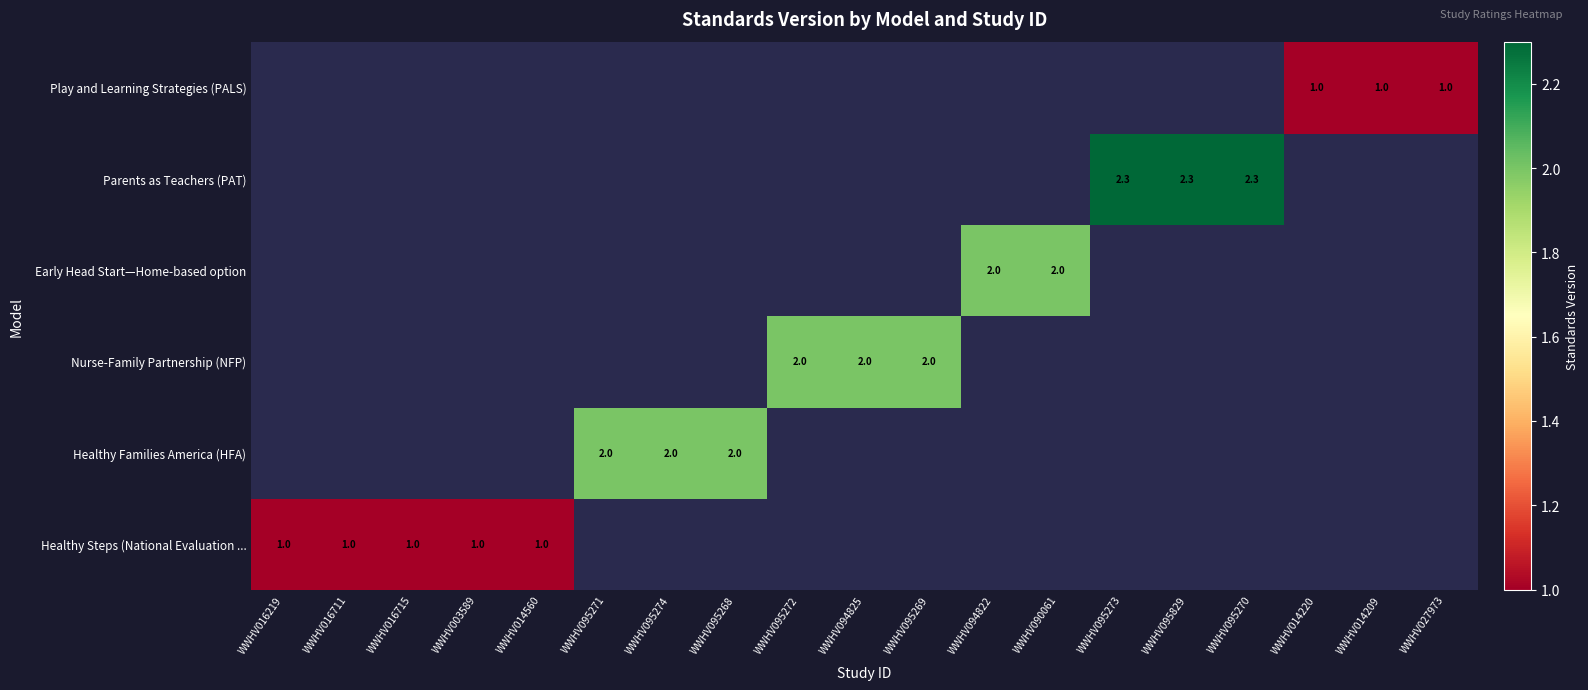

At how many categories does at least one series exceed 1?

11